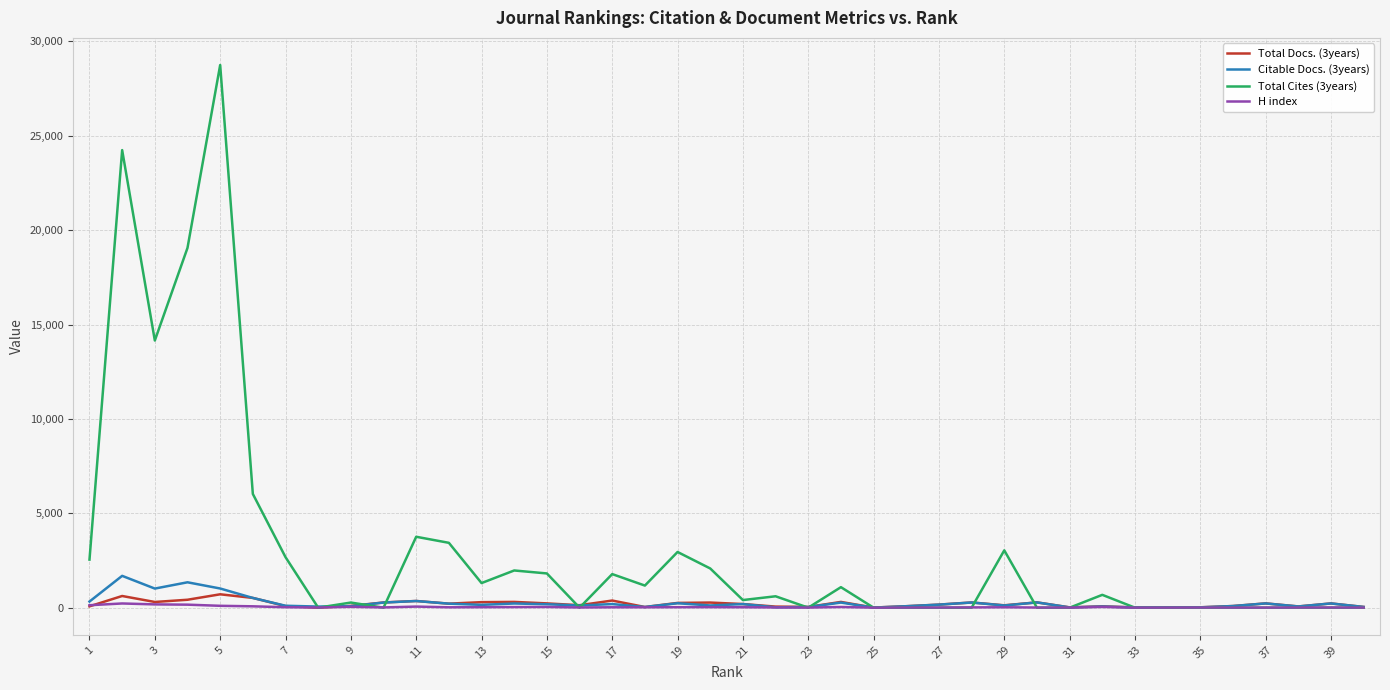

Which series has the largest total across all categories?

Total Cites (3years)